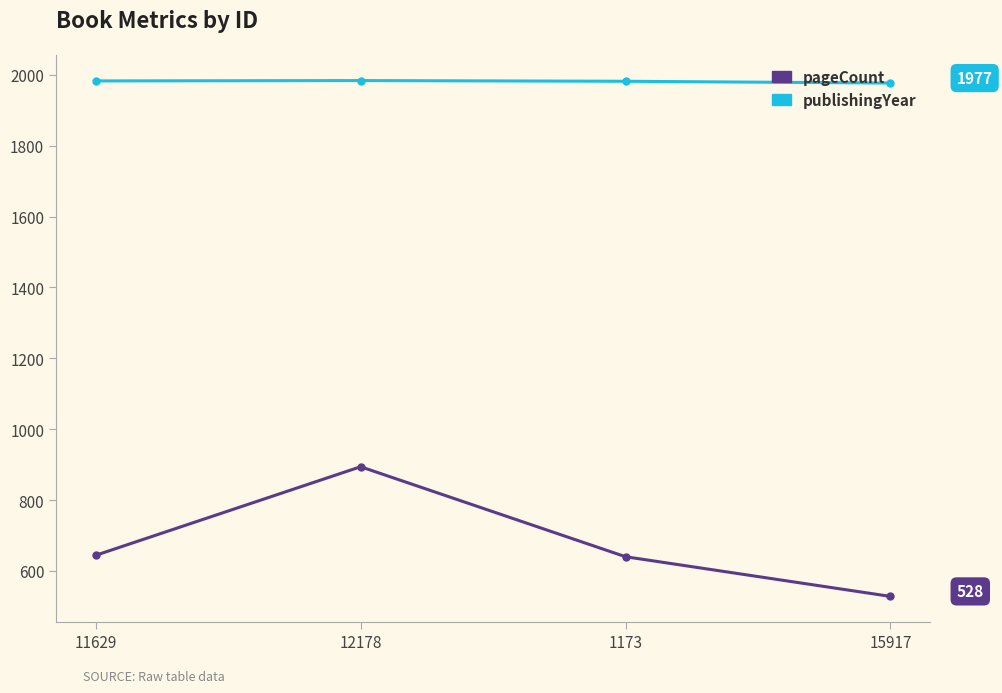

Which series changed the most between 12178 and 15917?

pageCount